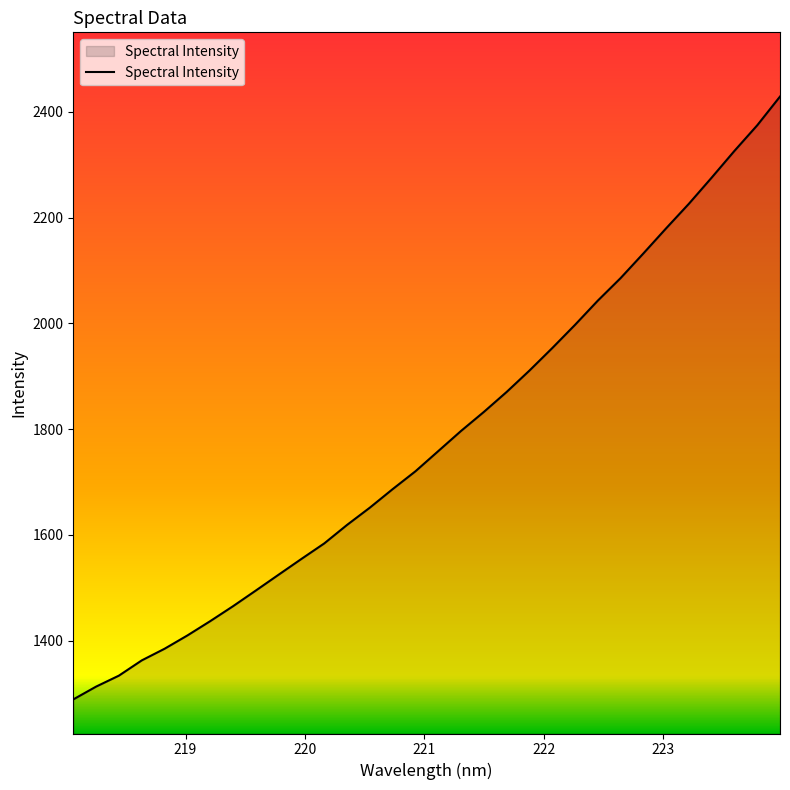

What is the greatest value displayed?

2429.0